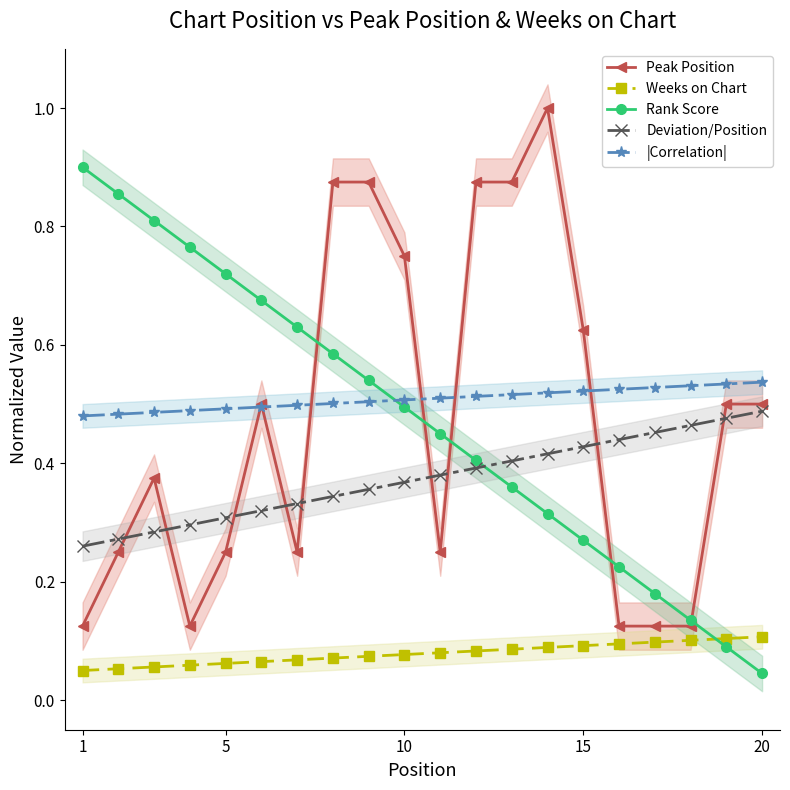

True or false: Peak Position and Weeks on Chart intersect in this chart.

False